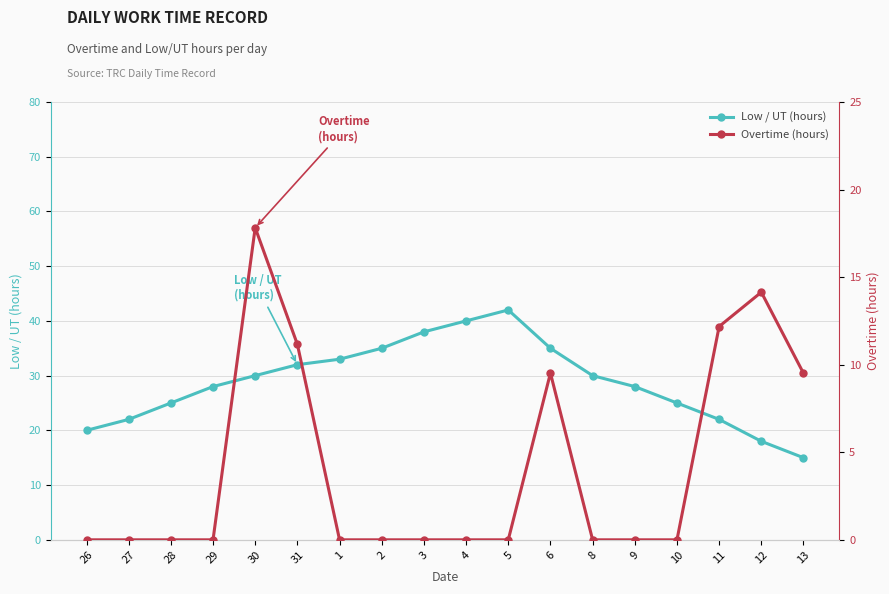

At how many categories does at least one series exceed 39?

2